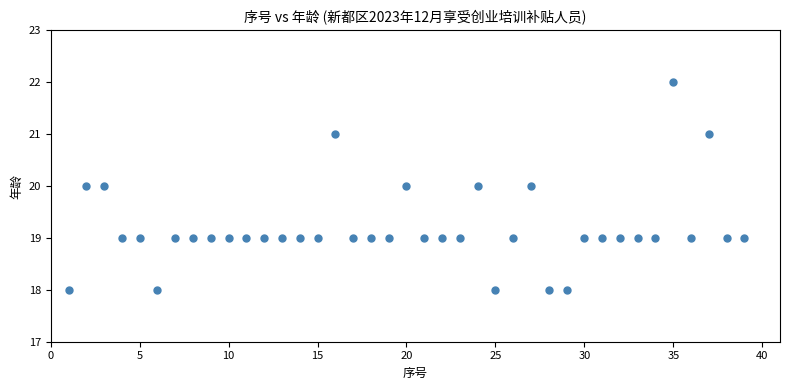

What is the range of X values (max minus min)?

38